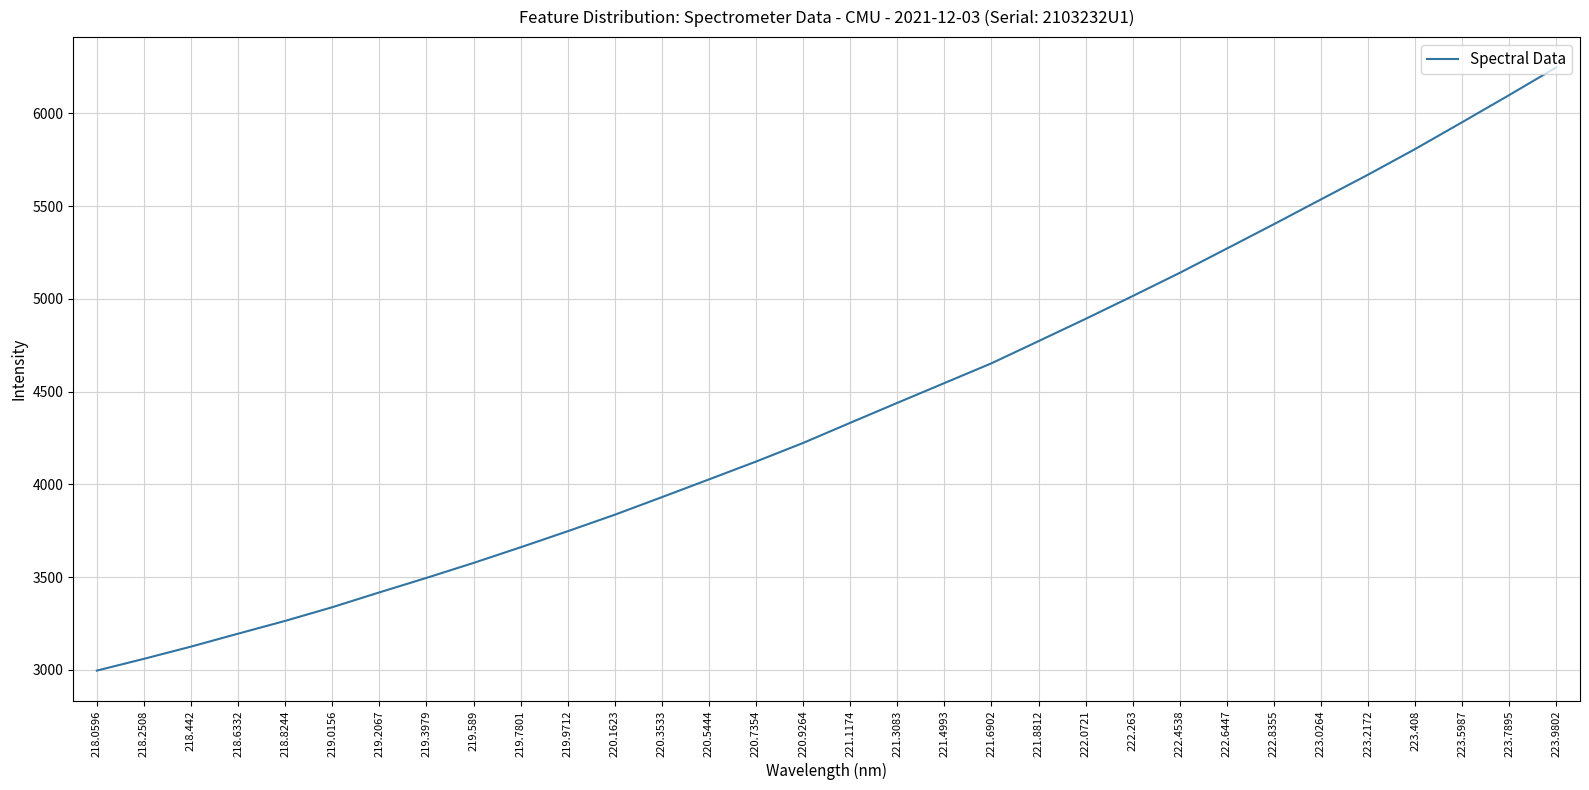

What is the difference between the values at 220.3533 and 218.442?

805.7